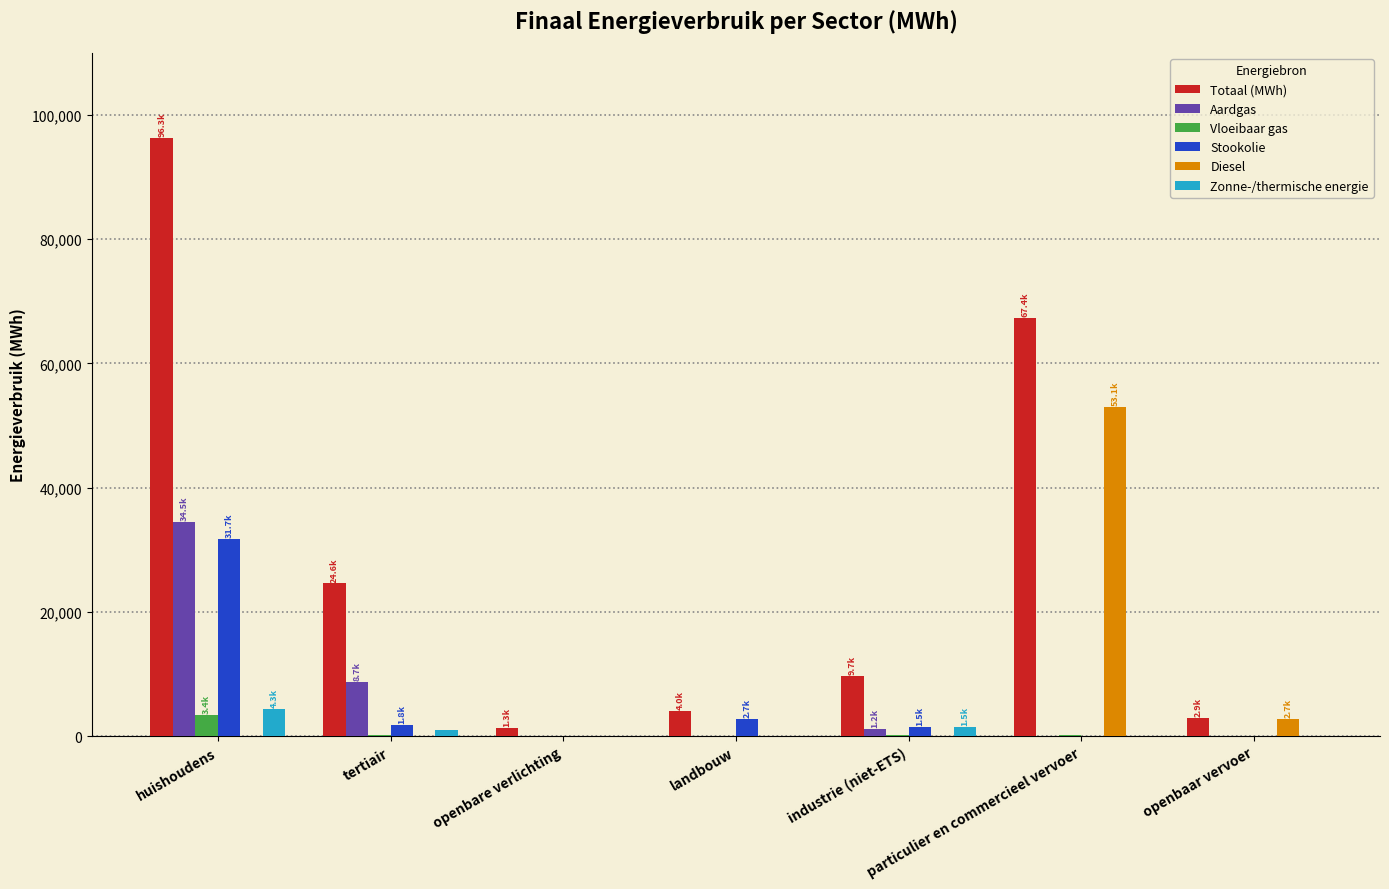

What is the approximate value of Stookolie at huishoudens?

31723.3